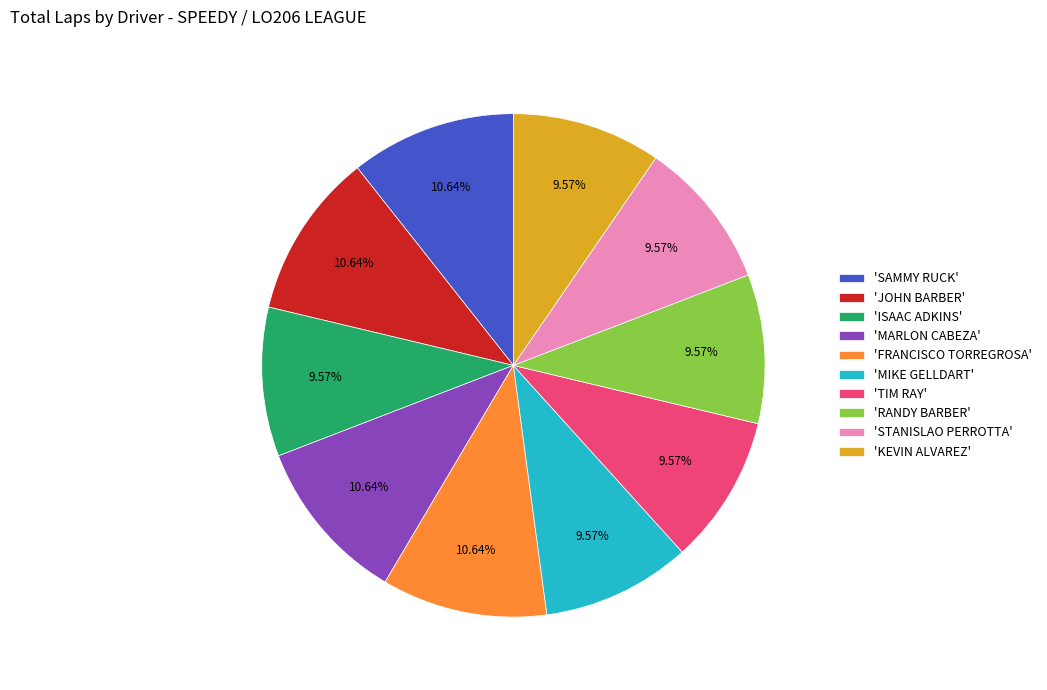

Combined, do 'ISAAC ADKINS' and 'SAMMY RUCK' account for over 50%?

No